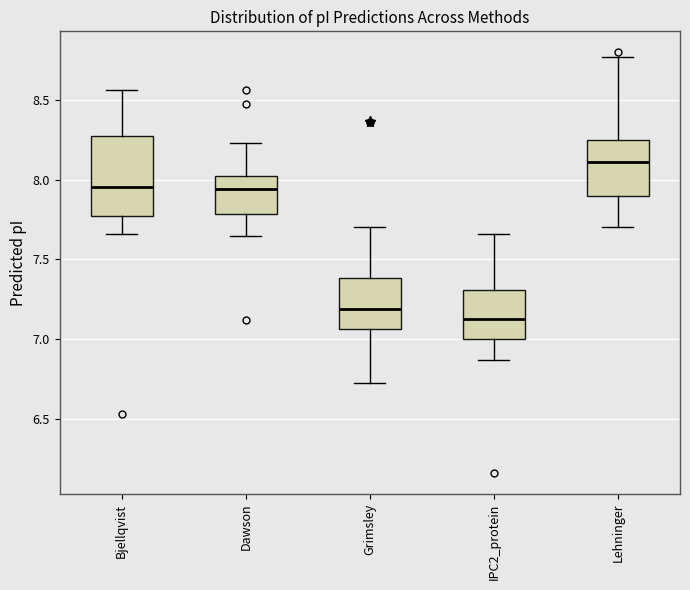

Which box is the tallest, from its lower edge to its upper edge?

Bjellqvist